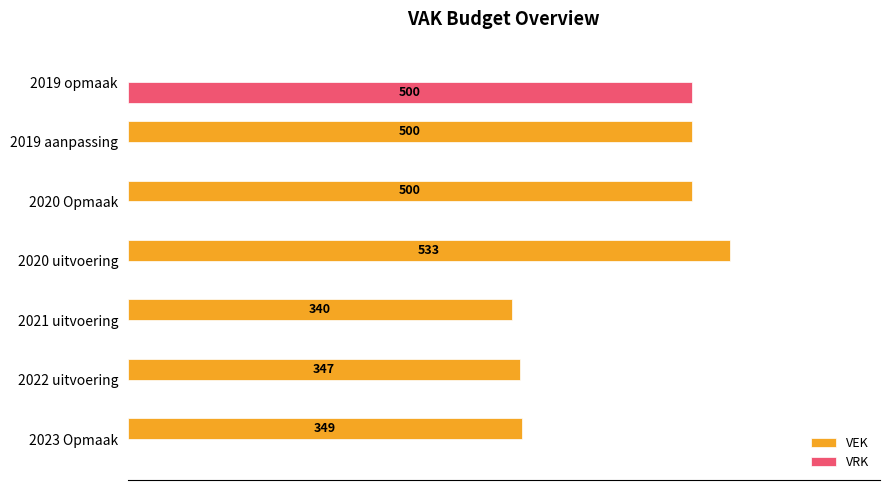

Which series has the largest total across all categories?

VEK